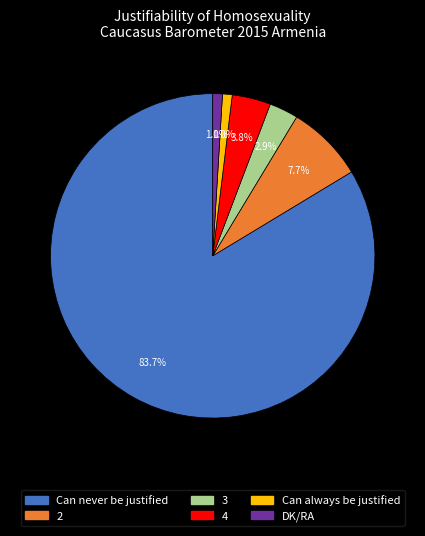

The DK/RA slice represents 11% of the pie. True or false?

False